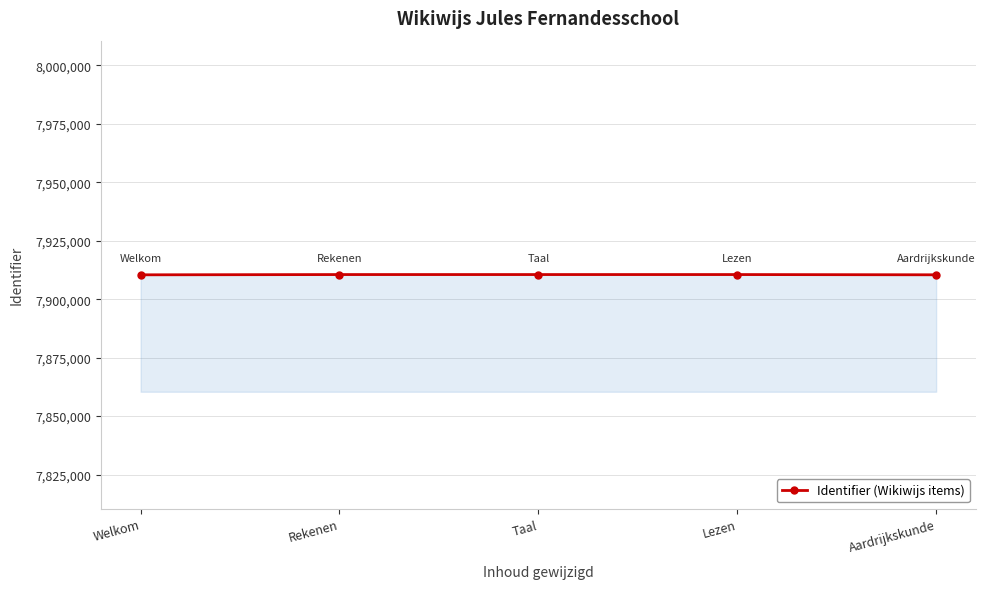

What is the minimum value shown in the chart?

7910413